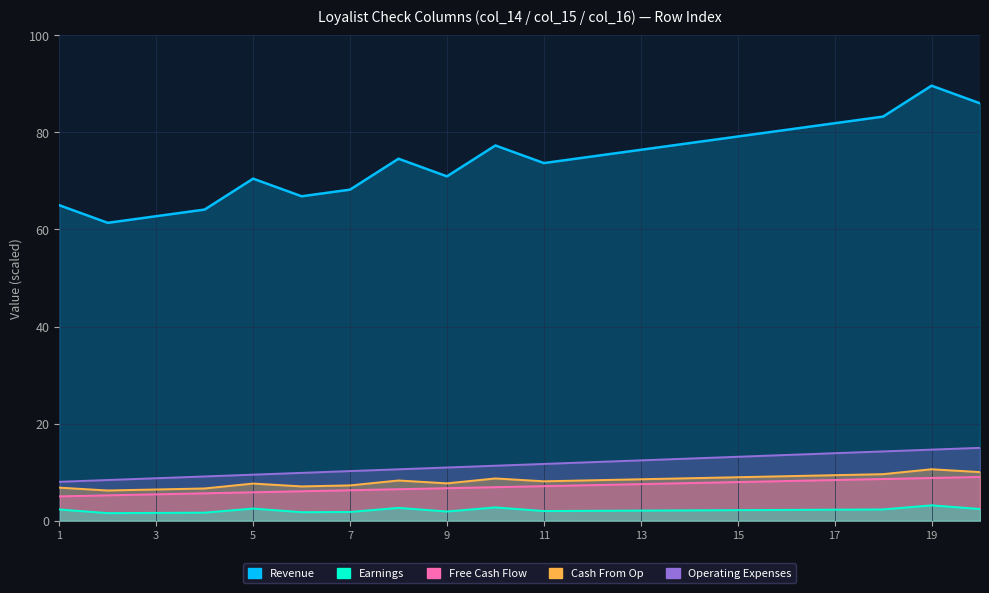

Which series has the largest range (max minus min)?

Revenue